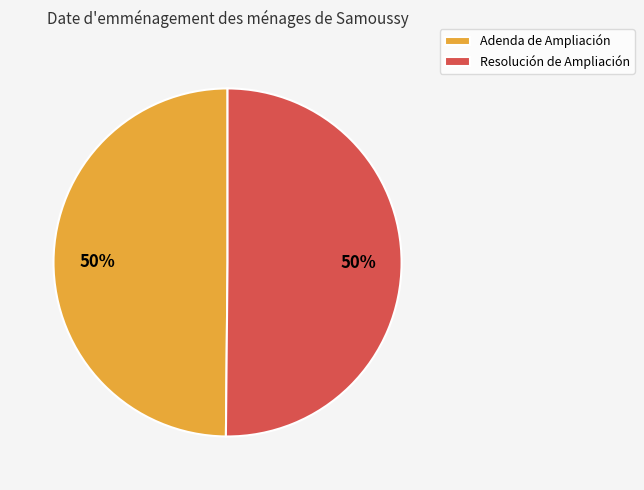

The Adenda de Ampliación slice represents 37% of the pie. True or false?

False